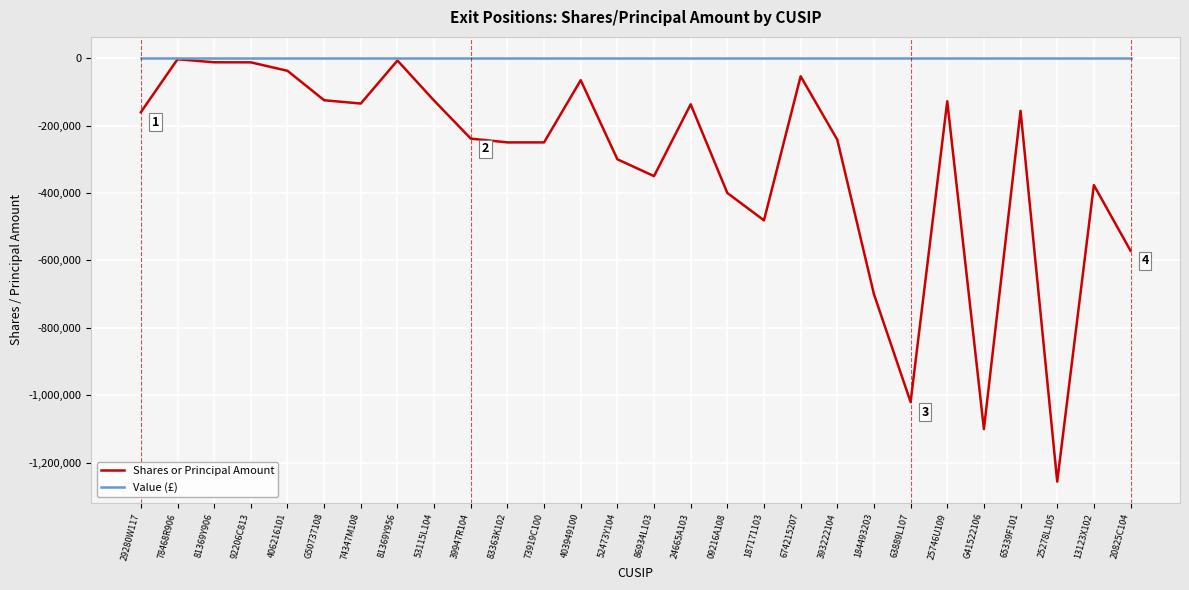

Which series has the largest range (max minus min)?

Shares or Principal Amount